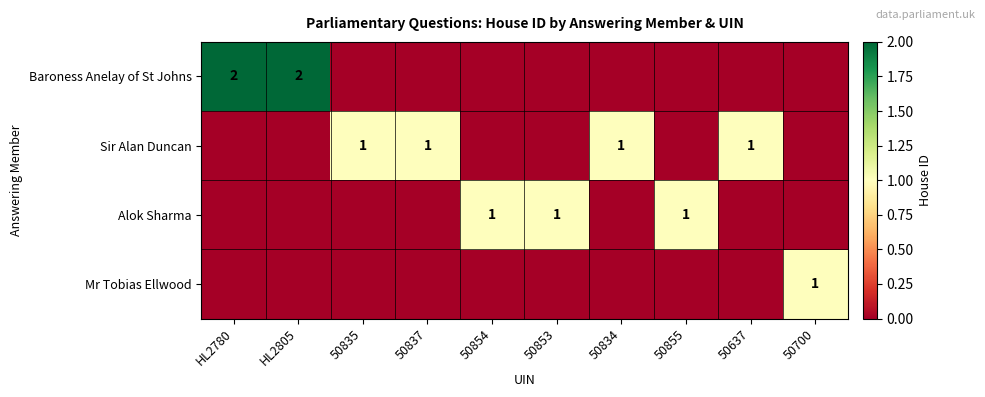

The value of Sir Alan Duncan at 50835 is 1. True or false?

True